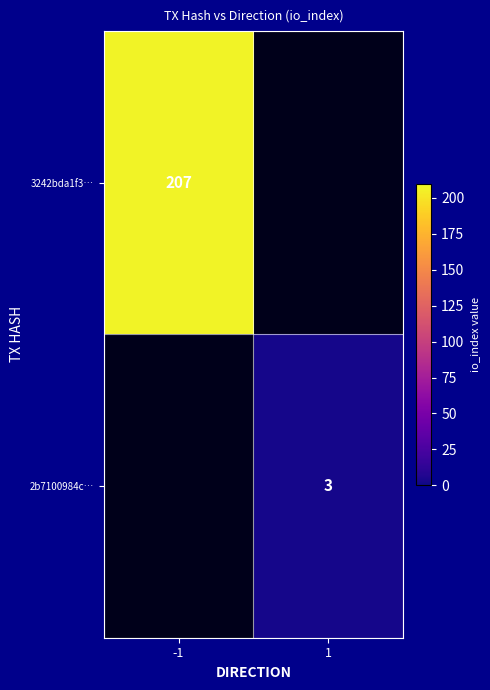

True or false: 2b7100984c… has a value of 3 at 1.

True